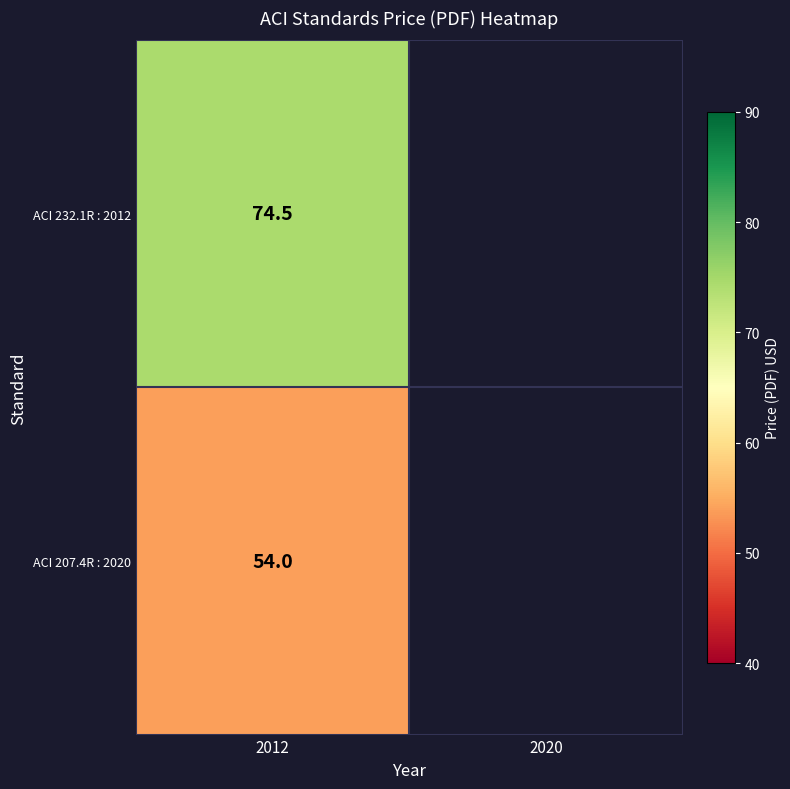

The value of ACI 232.1R : 2012 at 2012 is 74.5. True or false?

True